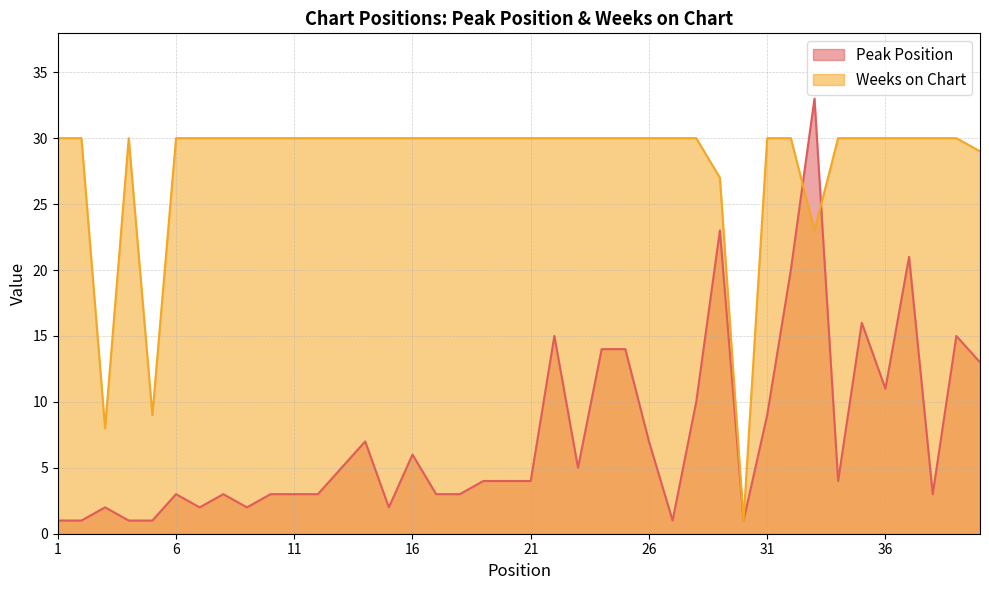

Where is Weeks on Chart nearest to the value 15?

5